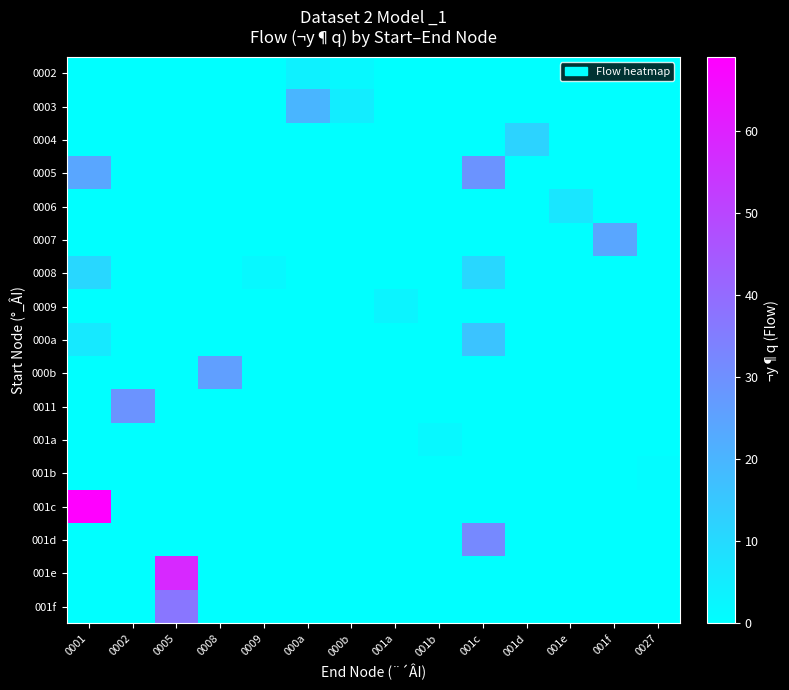

At how many categories does at least one series exceed 6?

9